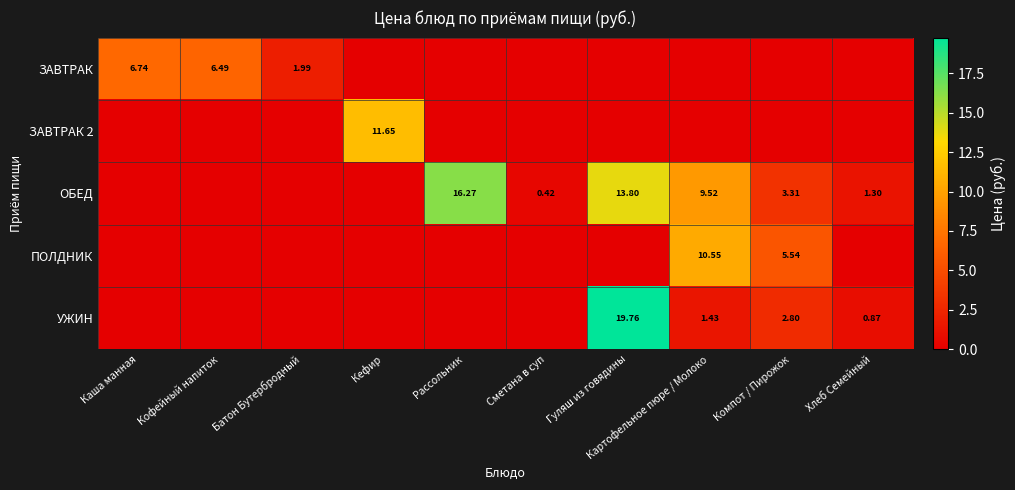

Rank the categories by ПОЛДНИК value from highest to lowest.

Картофельное пюре / Молоко, Компот / Пирожок, Каша манная, Кофейный напиток, Батон Бутербродный, Кефир, Рассольник, Сметана в суп, Гуляш из говядины, Хлеб Семейный